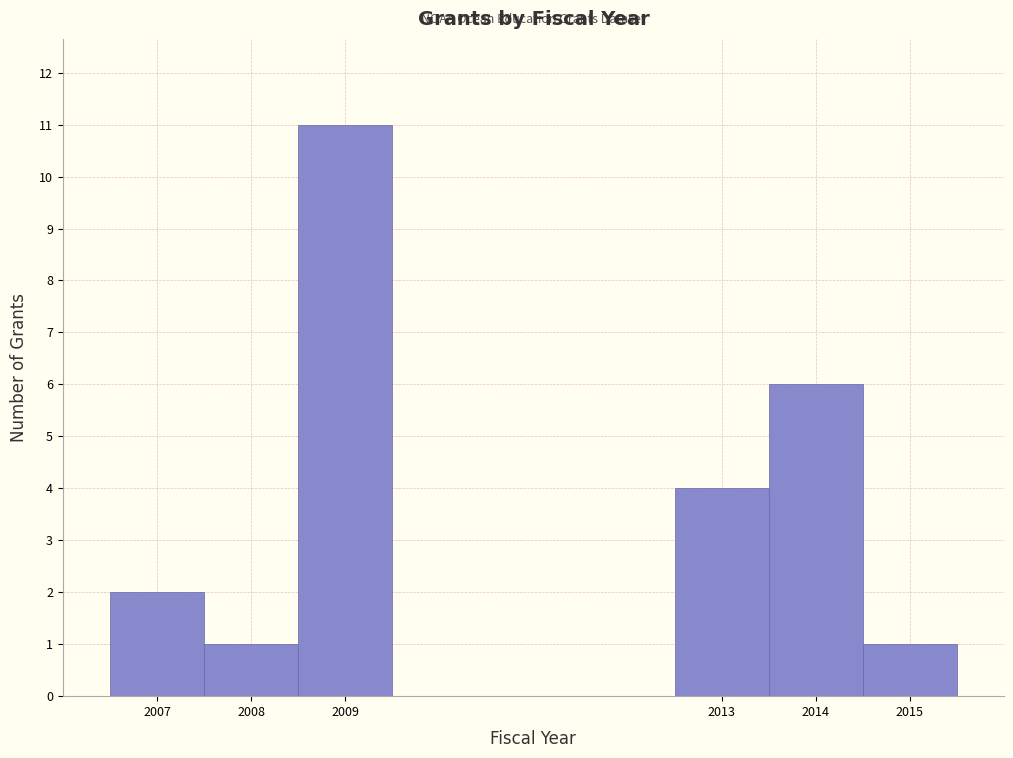

Over which range of the x-axis is the bar tallest?

2008.5 to 2009.5